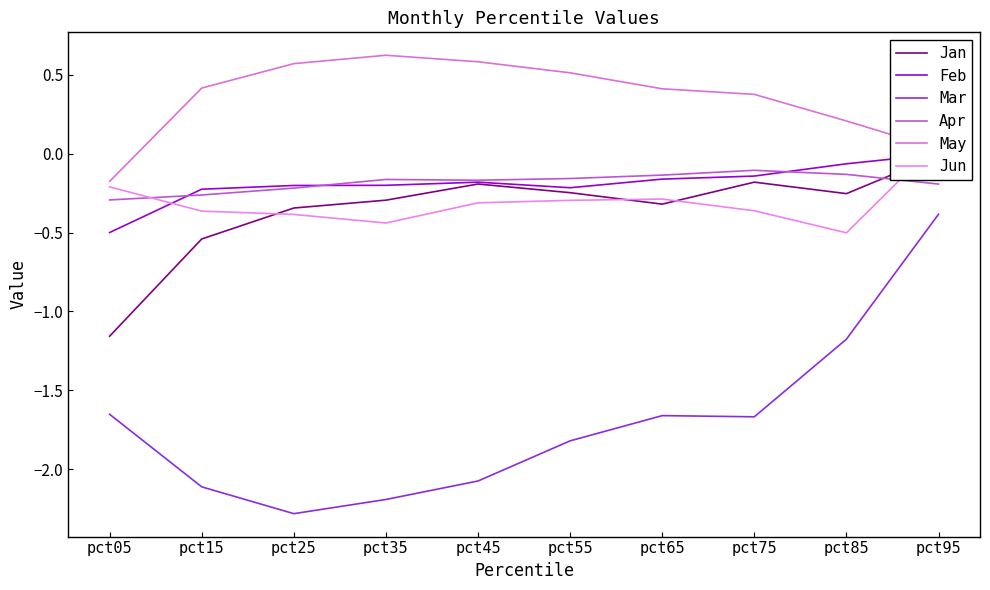

The Jan series shows -0.4 at pct35. True or false?

False